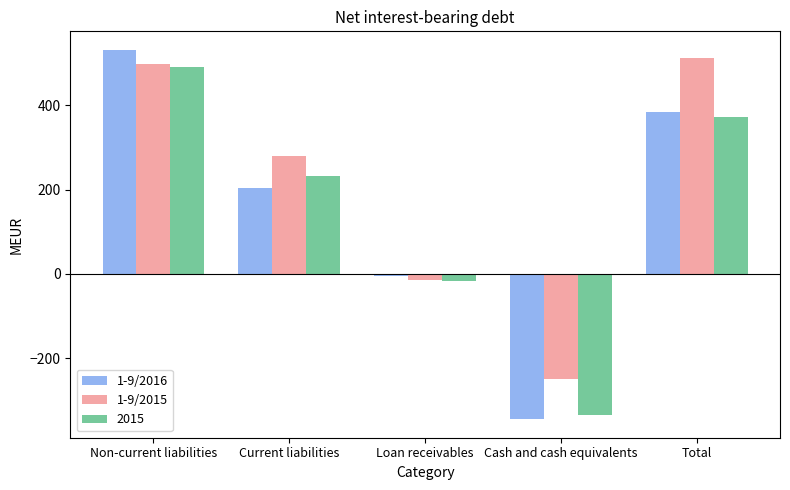

The value of 1-9/2016 at Current liabilities is 353. True or false?

False